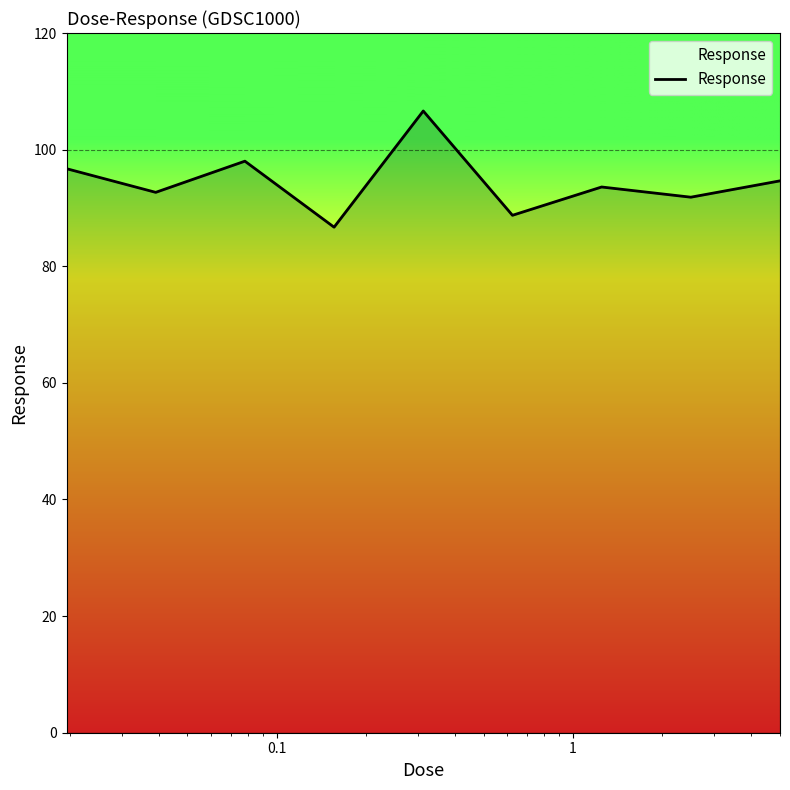

What is the smallest value displayed?

86.7